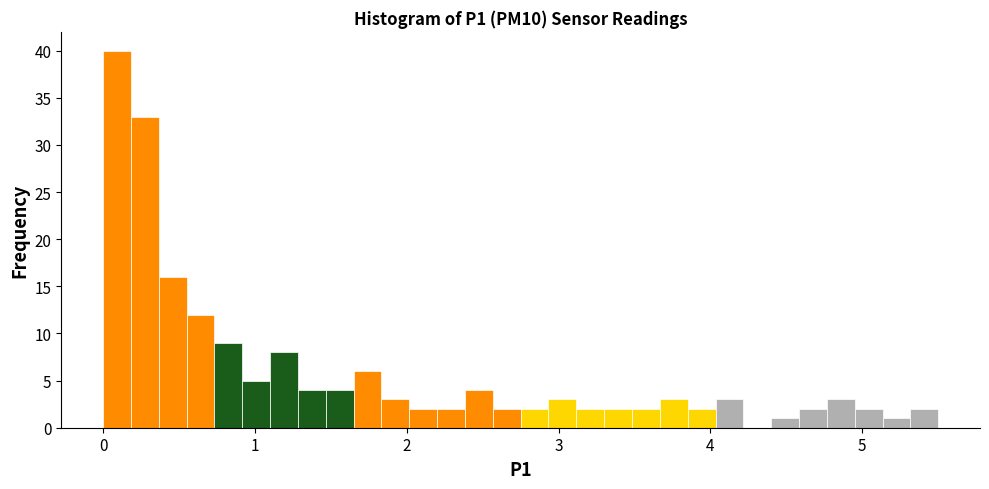

Read against the x-axis, roughly where is the centre of the tallest bar?

0.1